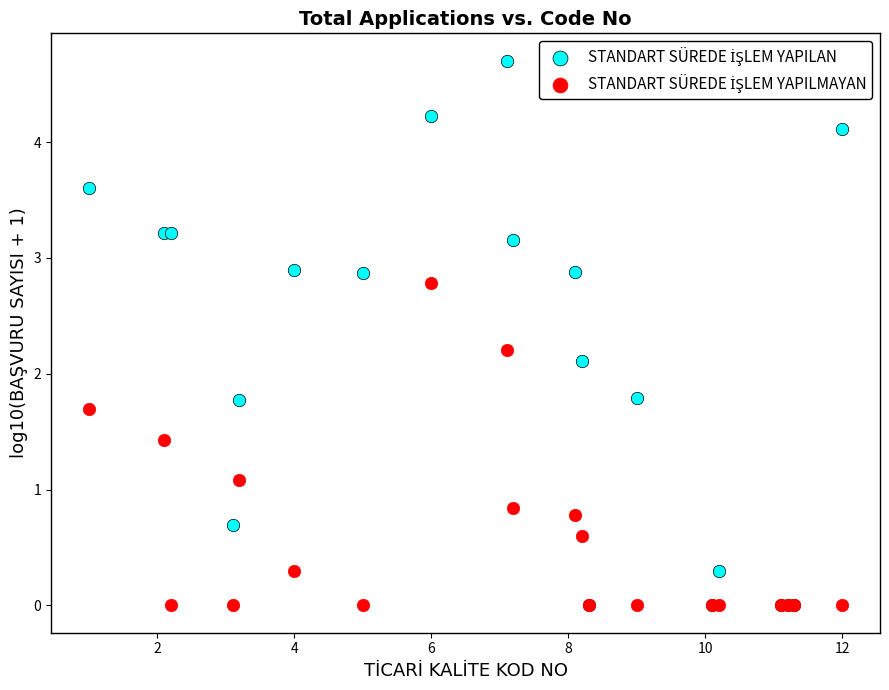

Across all series, what Y value is closest to 2?

2.1